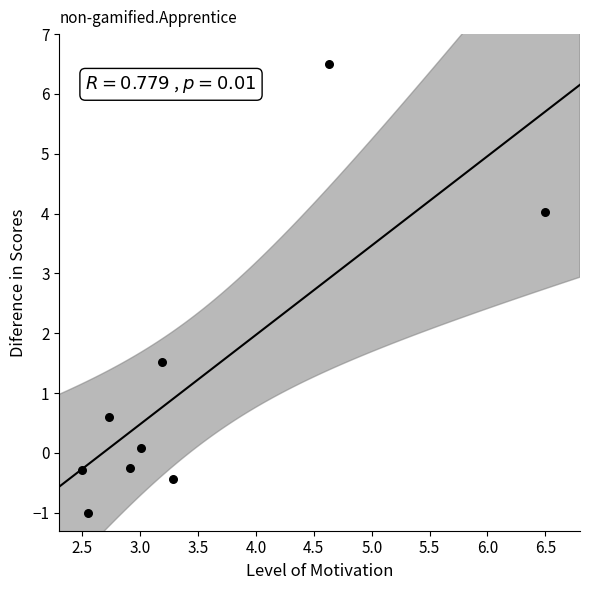

What Y value in the scatter plot is closest to 2?

1.5